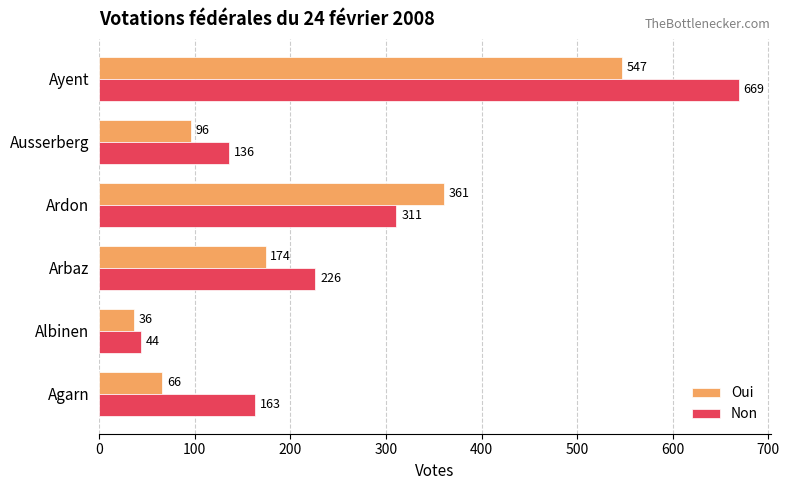

Read the Oui value at Arbaz, to the nearest 100.

200